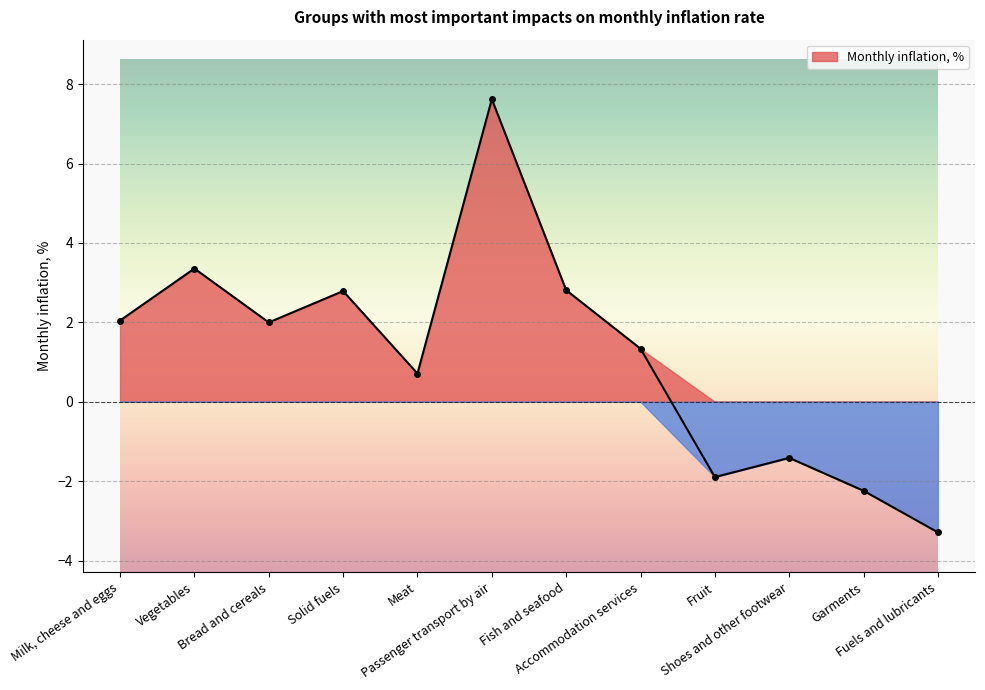

Where does the data first go above 1?

Milk, cheese and eggs